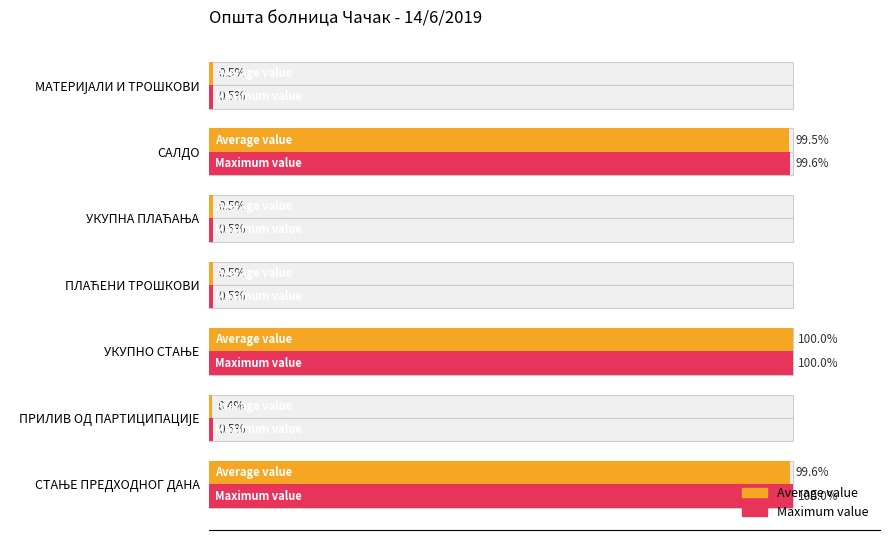

List the series in order of their overall mean, lowest first.

Average value, Maximum value